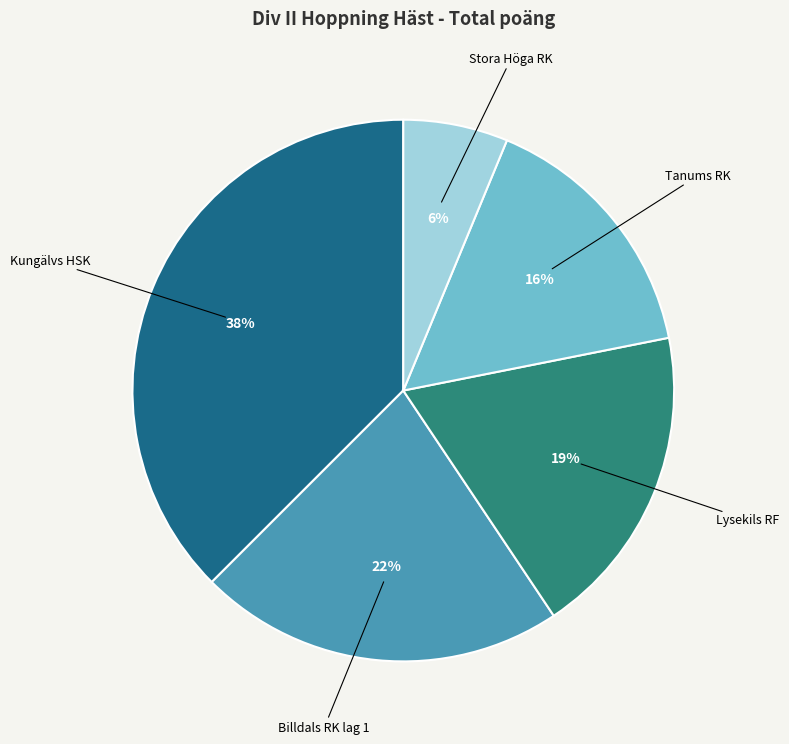

Which slice is the largest?

Kungälvs HSK